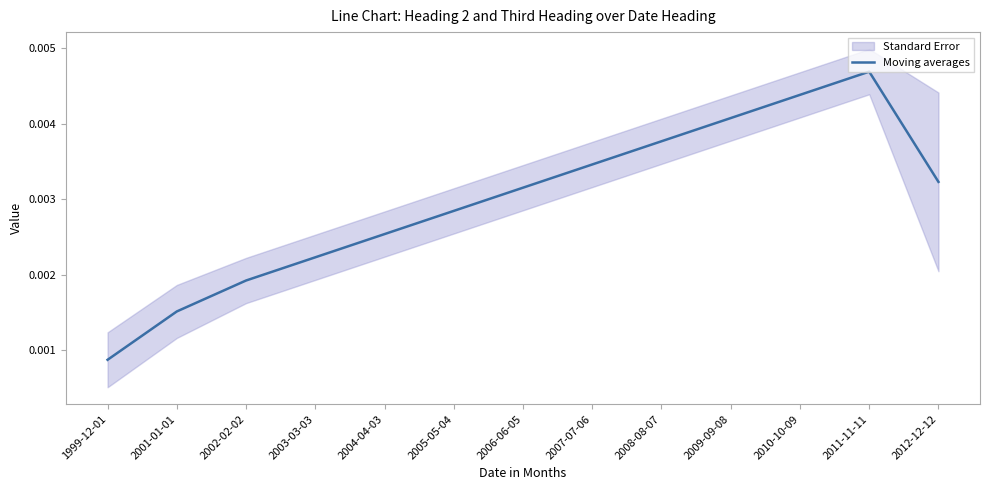

What position from the right is 2004-04-03?

9